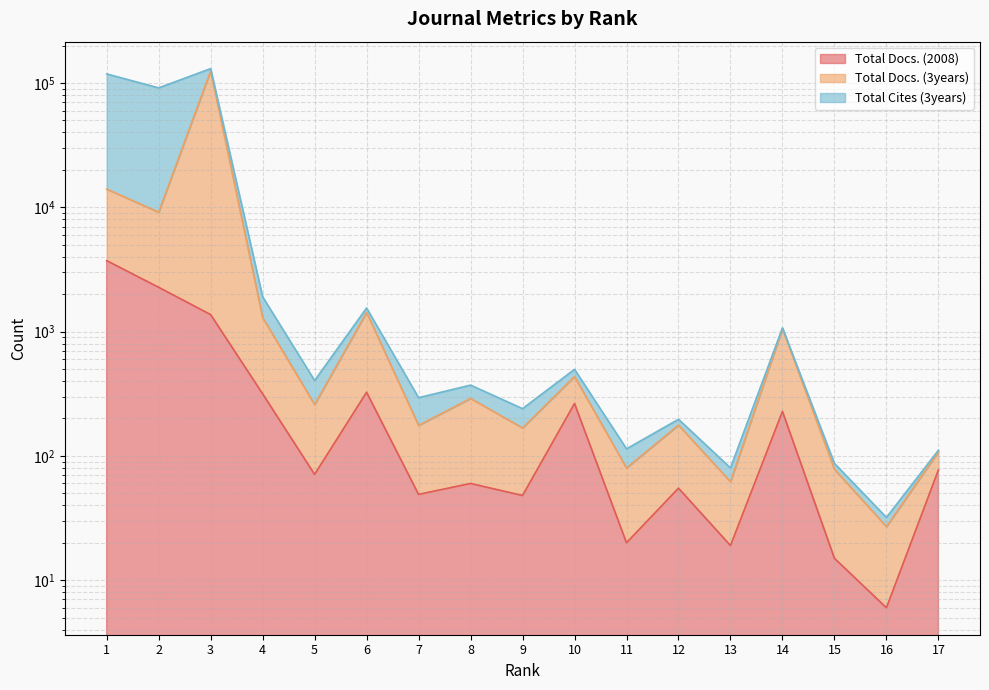

List the labels in order of Total Docs. (2008) value, smallest first.

16, 15, 13, 11, 9, 7, 12, 8, 5, 17, 14, 10, 4, 6, 3, 2, 1